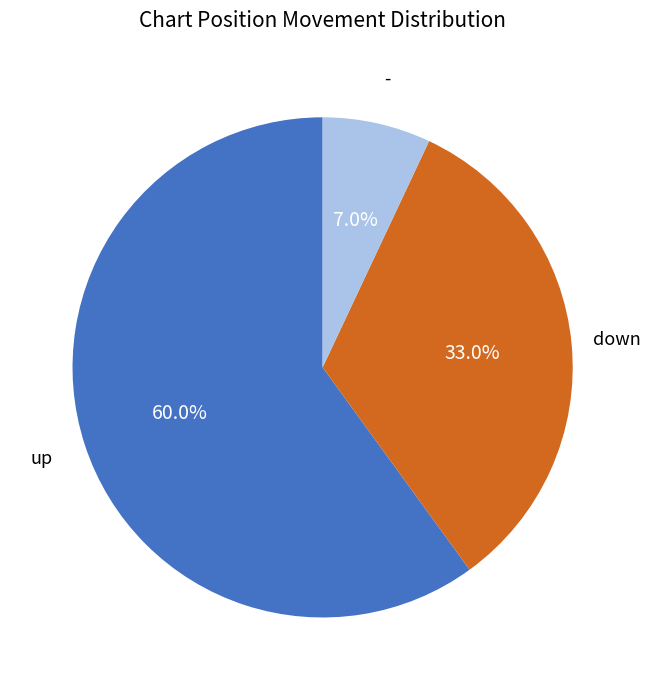

Does any single category account for the majority?

Yes